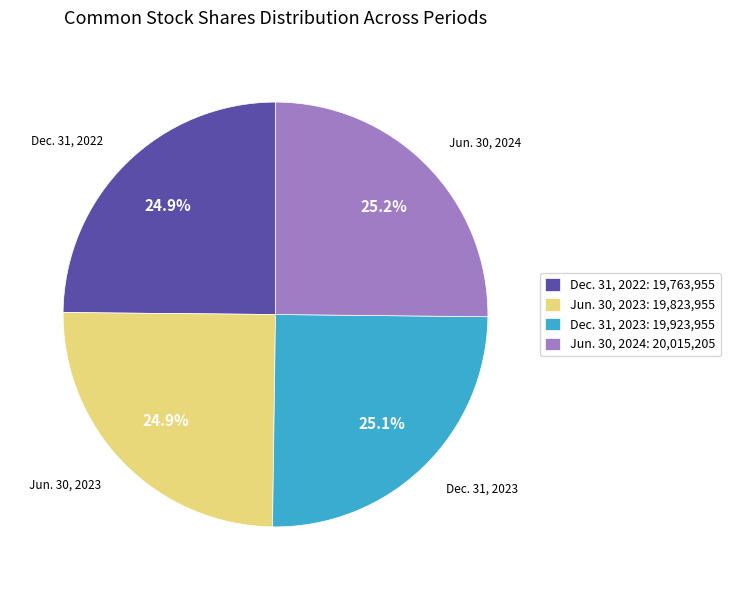

Is there a majority slice in this chart?

No